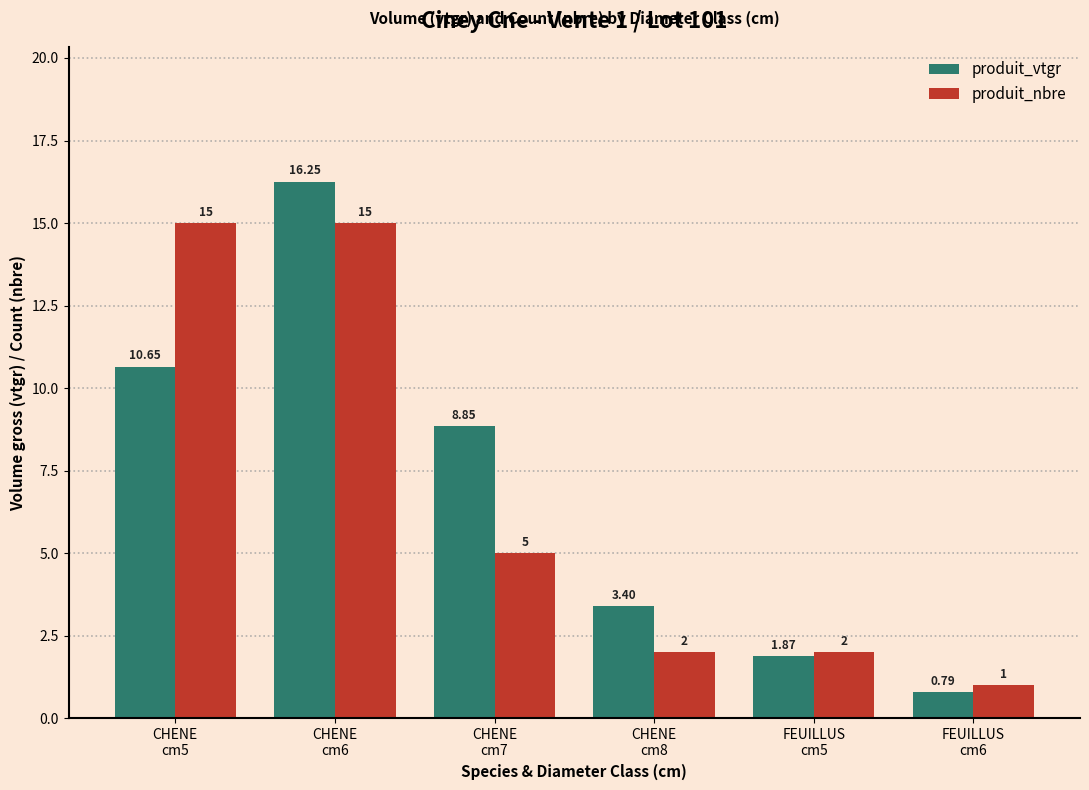

Which series has the largest range (max minus min)?

produit_vtgr